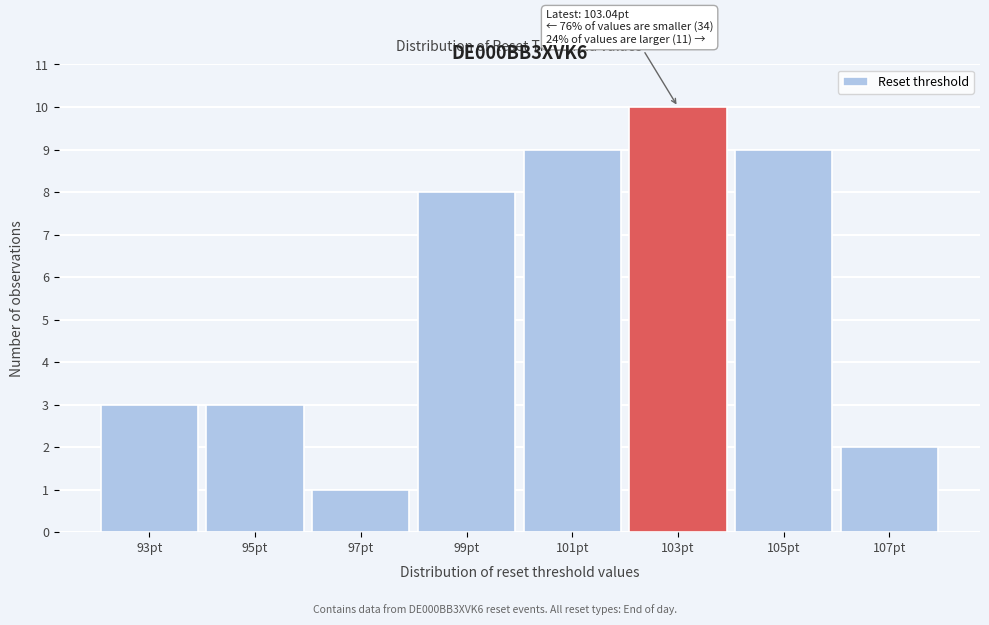

Reading right to left, extract all data points from this chart.

107pt=2	105pt=9	103pt=10	101pt=9	99pt=8	97pt=1	95pt=3	93pt=3